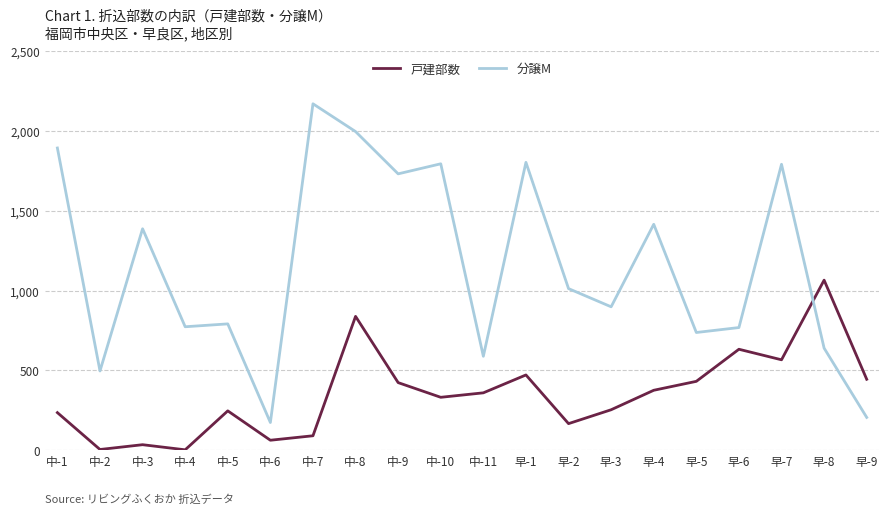

Where is the first local minimum for 戸建部数?

中-2